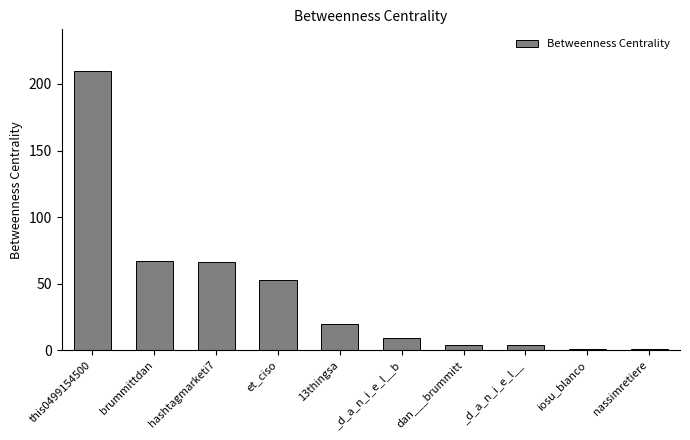

What is the sum of all values?

433.0